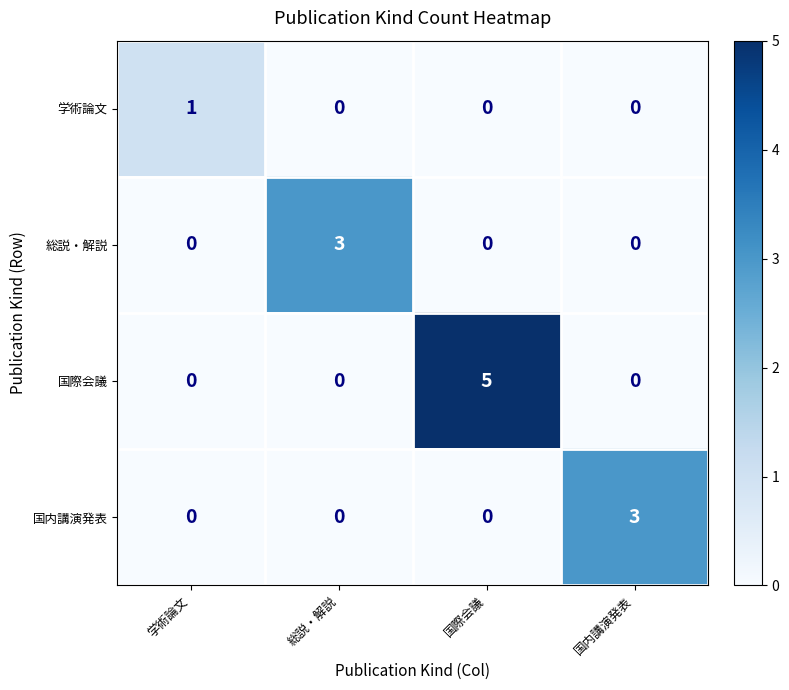

Which series has the widest spread of values?

国際会議